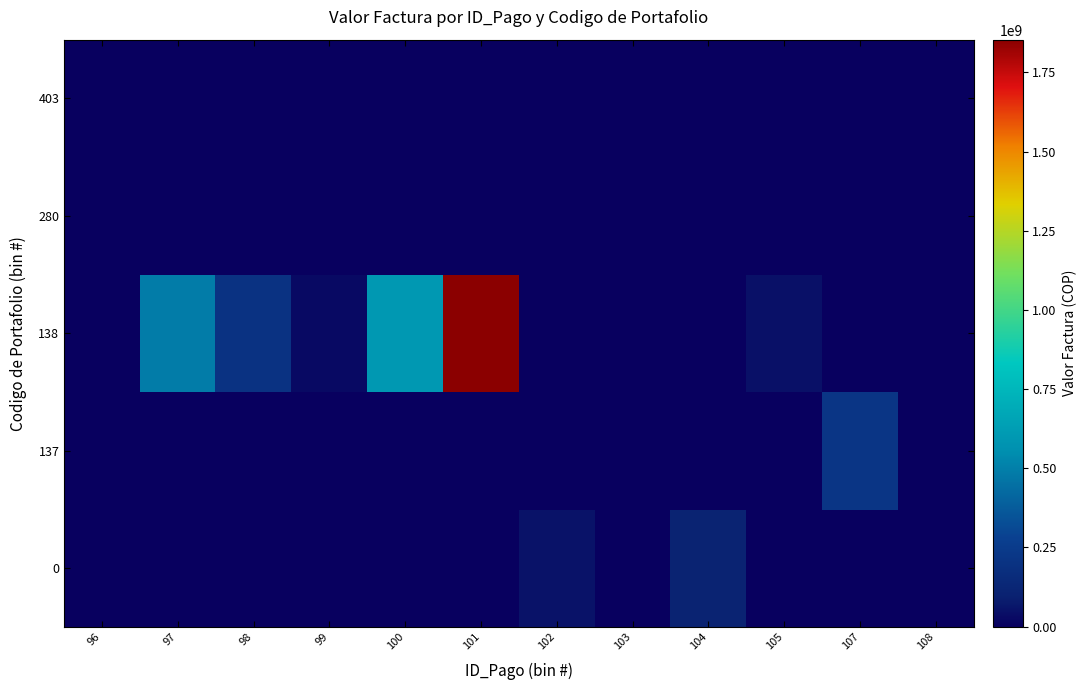

Which has a higher value, 102 or 101?

102